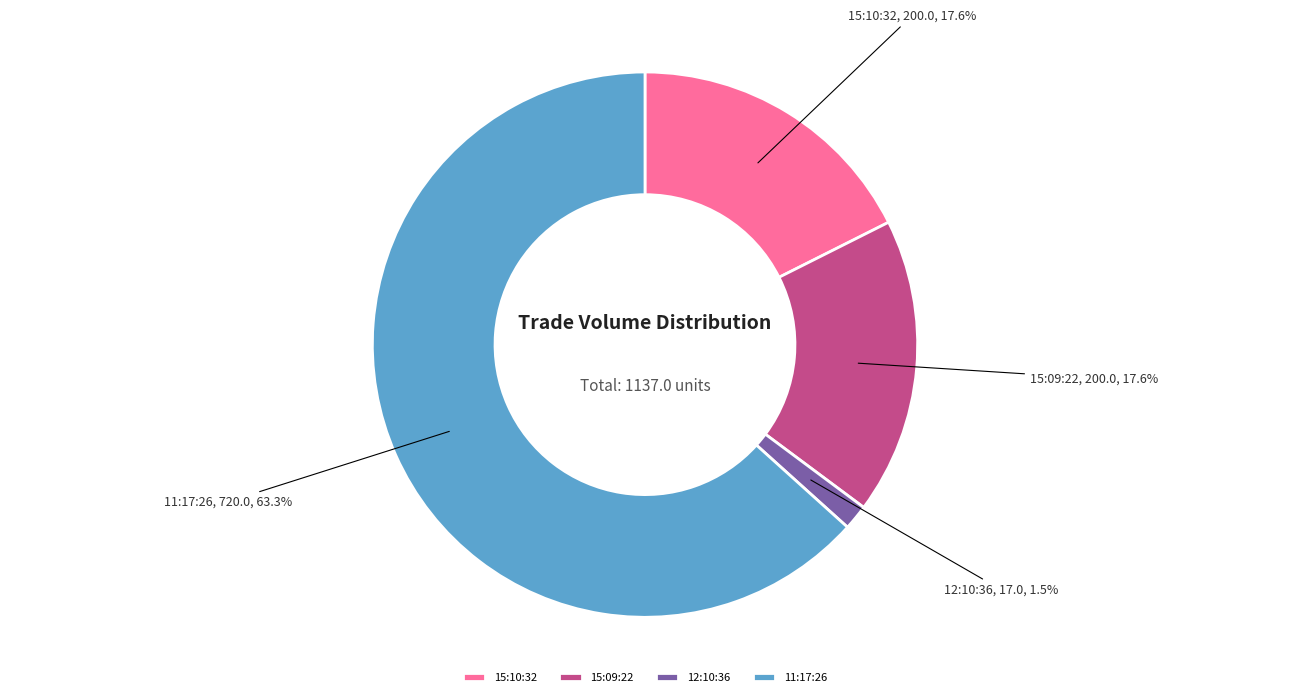

How many slices are in this pie chart?

4